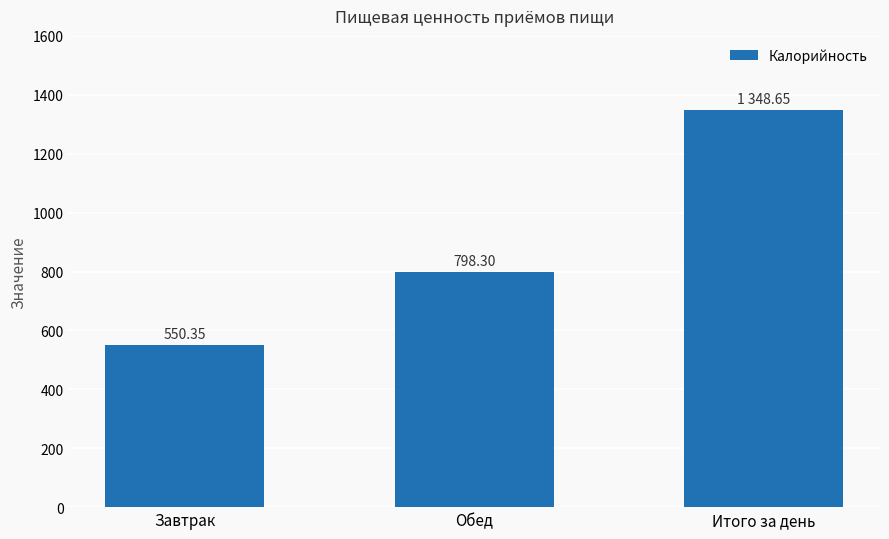

Reading left to right, transcribe all the data shown in this chart.

550.4	798.3	1348.7